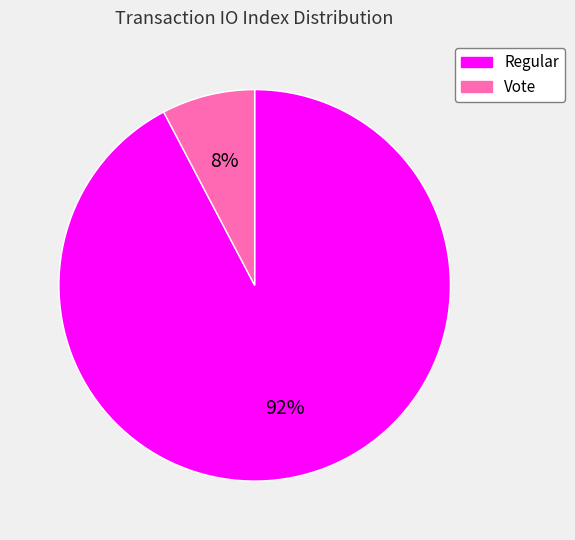

Is the sum of Regular and Vote greater than half?

Yes